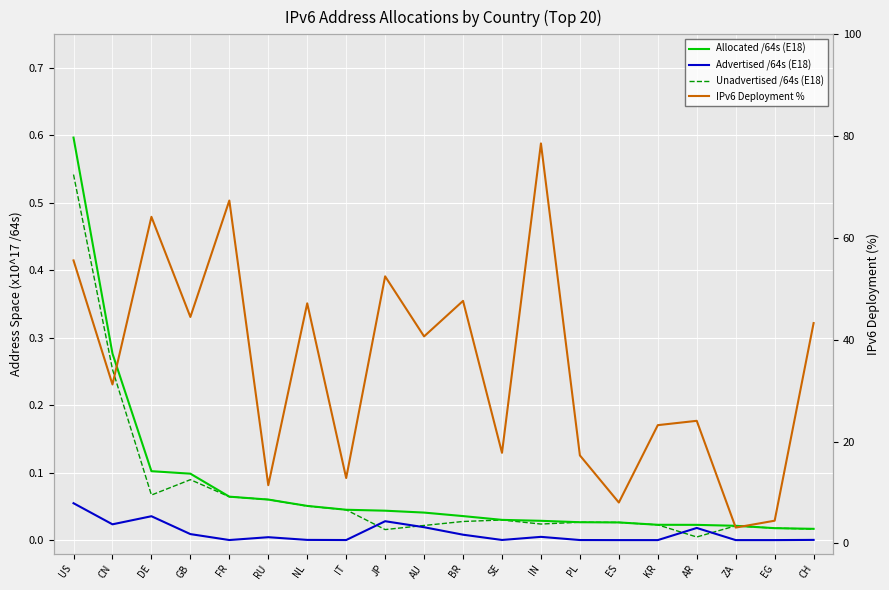

Which category has the lowest value in the Allocated /64s (E18) series?

CH